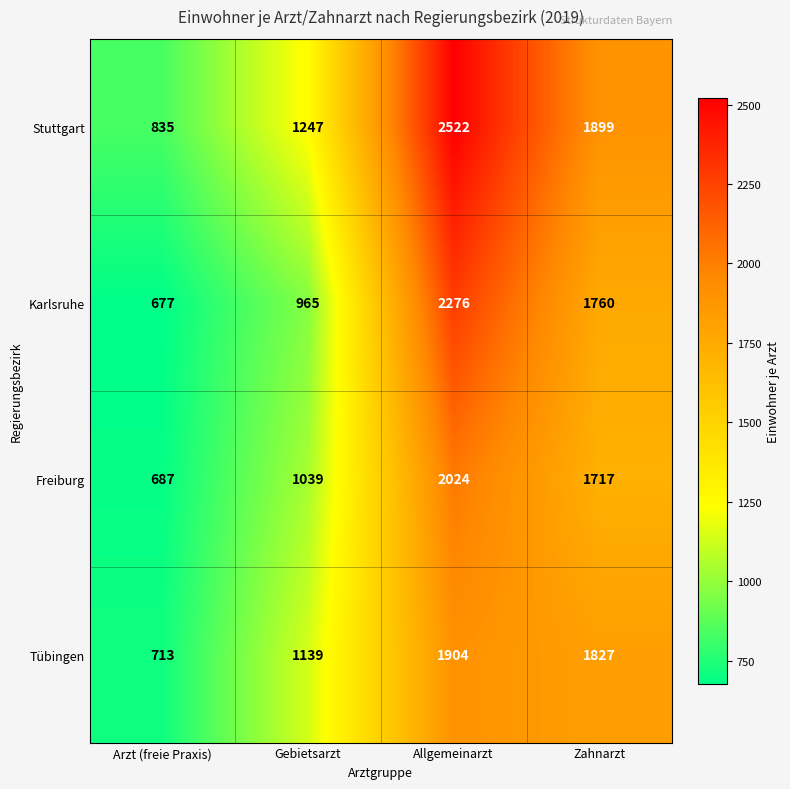

Reading left to right, what are all the values shown in this chart?

Stuttgart: Arzt (freie Praxis)=835	Gebietsarzt=1247	Allgemeinarzt=2522	Zahnarzt=1899
Karlsruhe: Arzt (freie Praxis)=677	Gebietsarzt=965	Allgemeinarzt=2276	Zahnarzt=1760
Freiburg: Arzt (freie Praxis)=687	Gebietsarzt=1039	Allgemeinarzt=2024	Zahnarzt=1717
Tübingen: Arzt (freie Praxis)=713	Gebietsarzt=1139	Allgemeinarzt=1904	Zahnarzt=1827